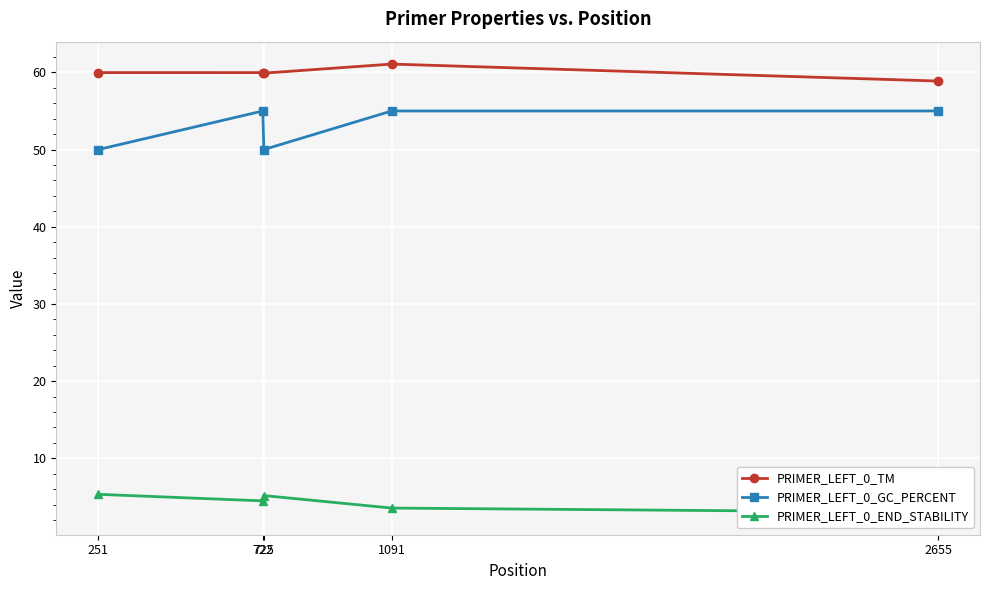

Reading left to right, list all the values displayed in this chart.

PRIMER_LEFT_0_TM: 251=60.0	722=60.0	725=59.9	1091=61.1	2655=58.9
PRIMER_LEFT_0_GC_PERCENT: 251=50.0	722=55.0	725=50.0	1091=55.0	2655=55.0
PRIMER_LEFT_0_END_STABILITY: 251=5.3	722=4.5	725=5.2	1091=3.6	2655=3.0